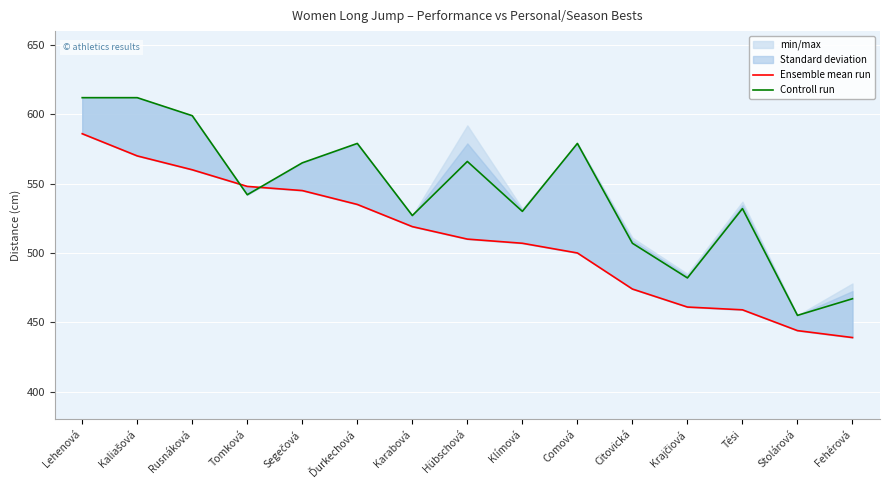

Is it true that Controll run equals 787 at Krajčiová?

False